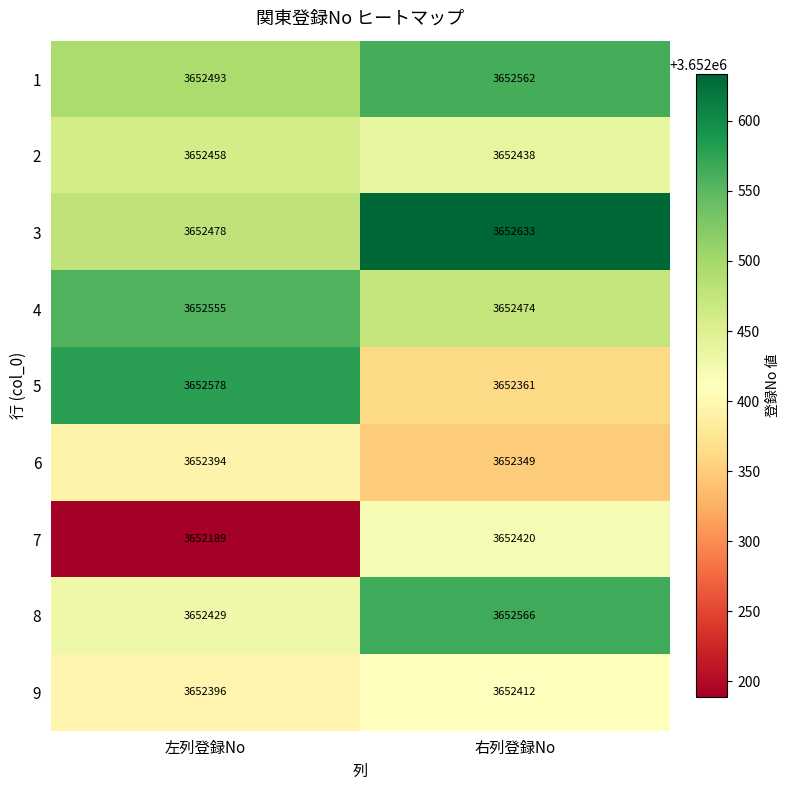

At how many categories does at least one series exceed 3652384?

2